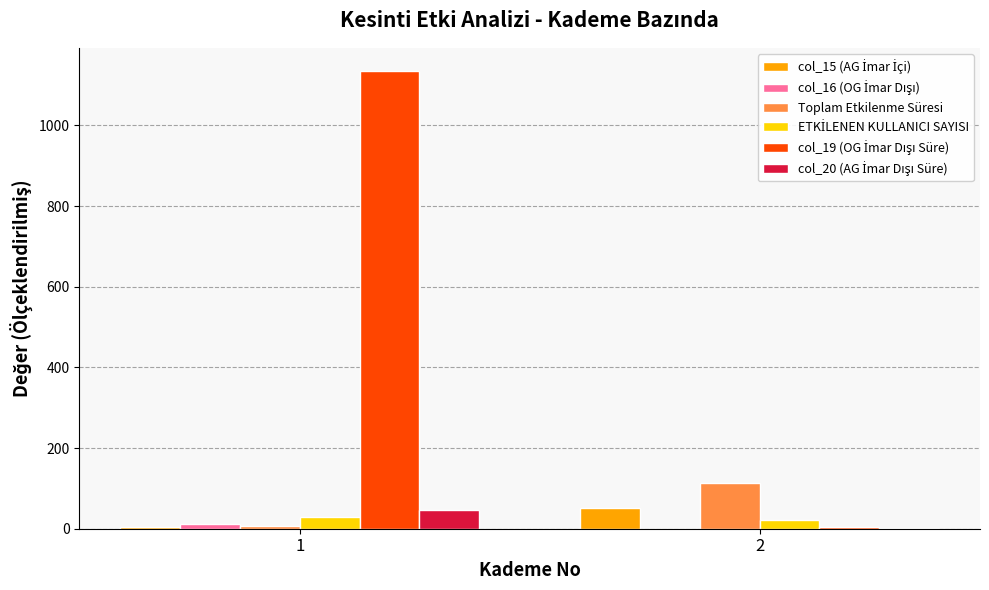

What is the greatest value displayed?

1135.4